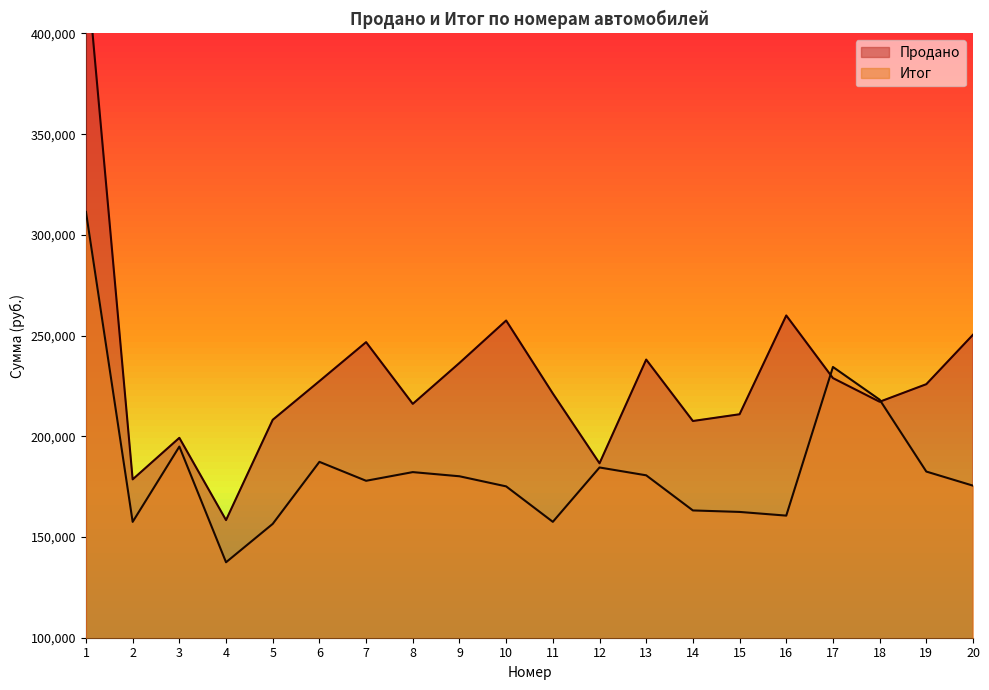

Which series changed the most between 15 and 16?

Продано